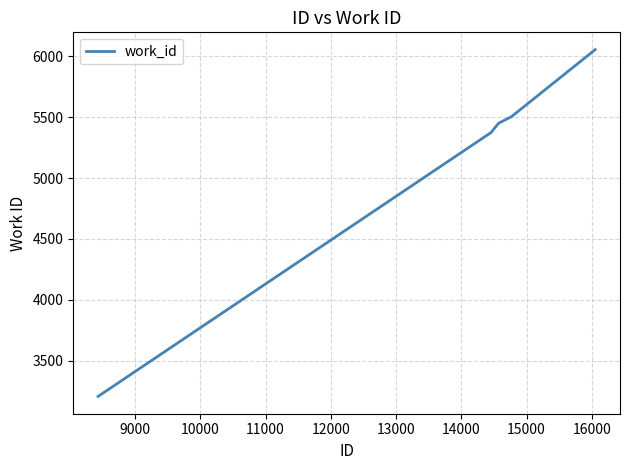

What is the difference between the maximum and minimum values?

2850